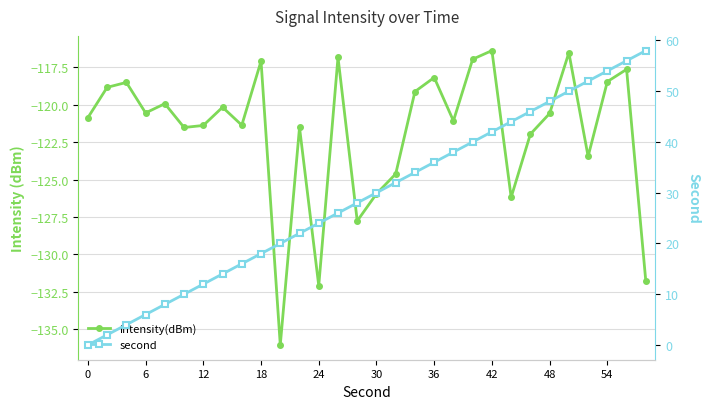

The value of intensity(dBm) at 10 is -136.1. True or false?

True